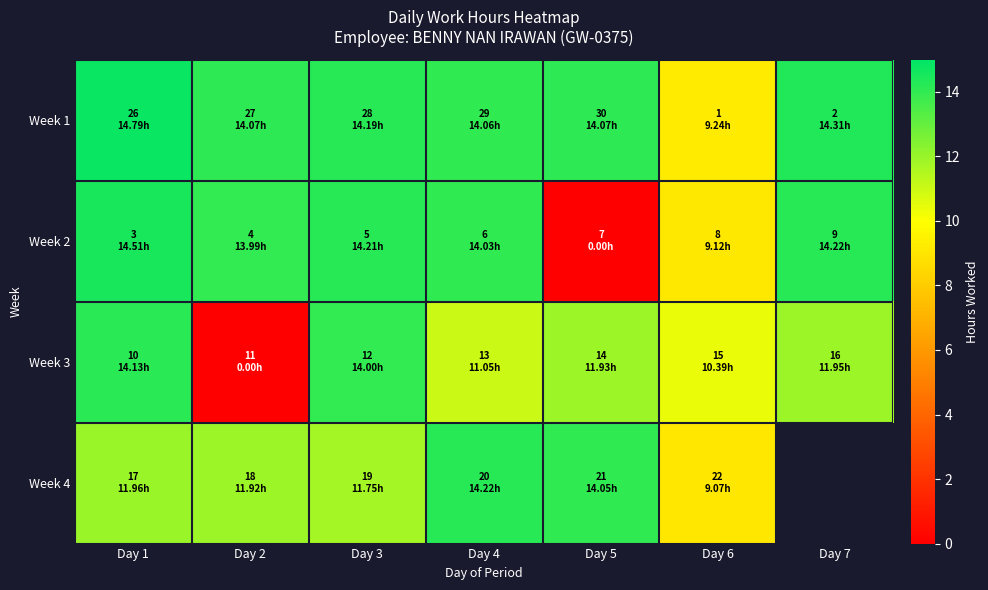

How many values in the Week 4 series exceed 11?

5